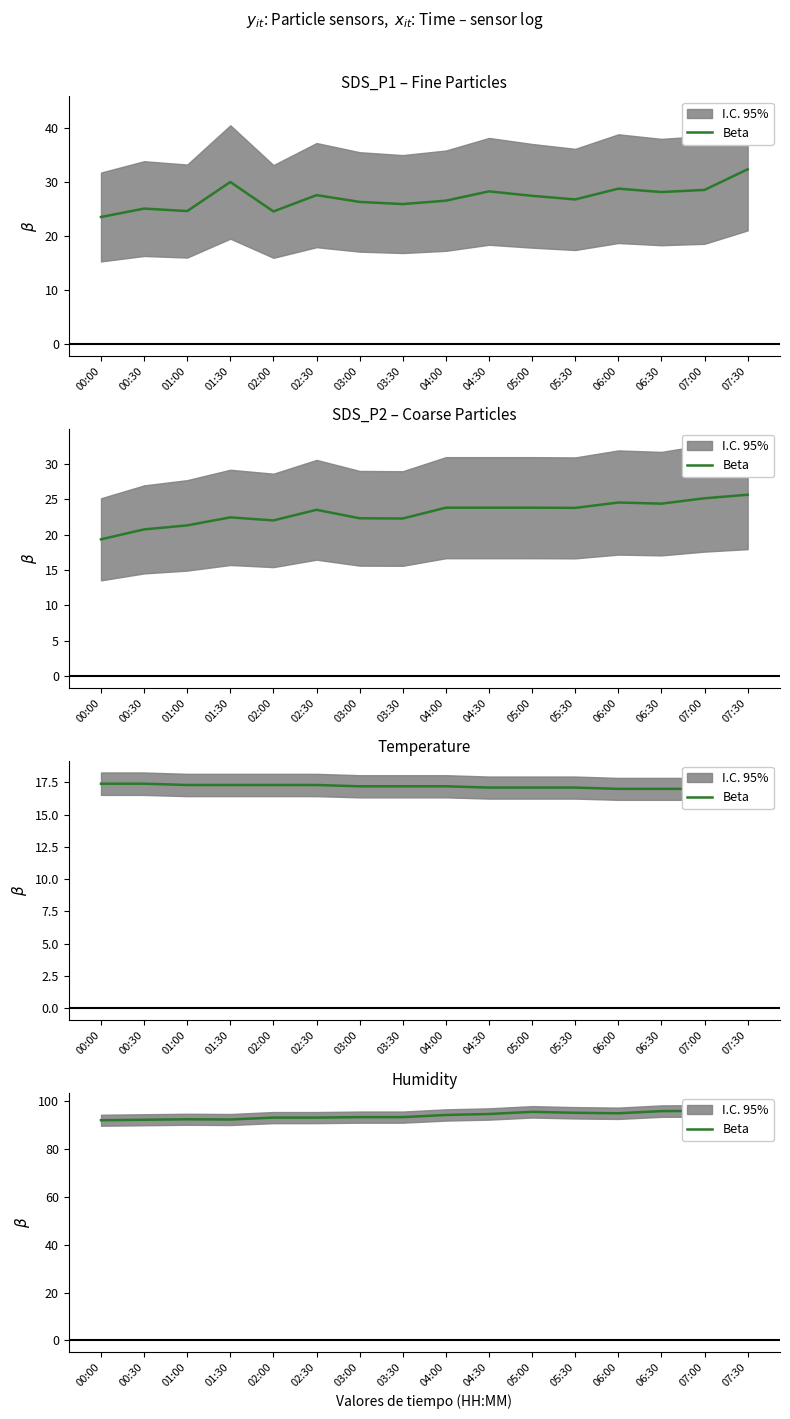

What is the label of the 13th point from the right?

01:30